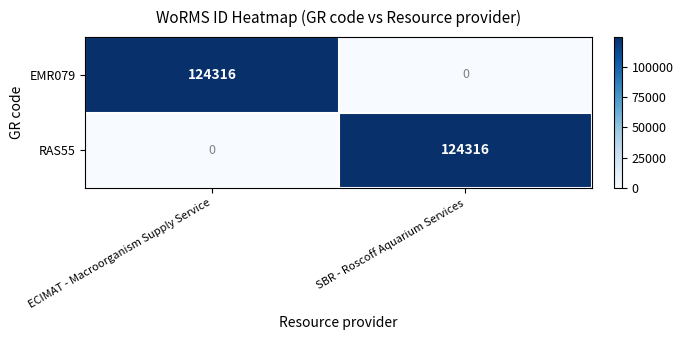

Reading left to right, list all the values displayed in this chart.

EMR079: ECIMAT - Macroorganism Supply Service=124316	SBR - Roscoff Aquarium Services=0
RAS55: ECIMAT - Macroorganism Supply Service=0	SBR - Roscoff Aquarium Services=124316